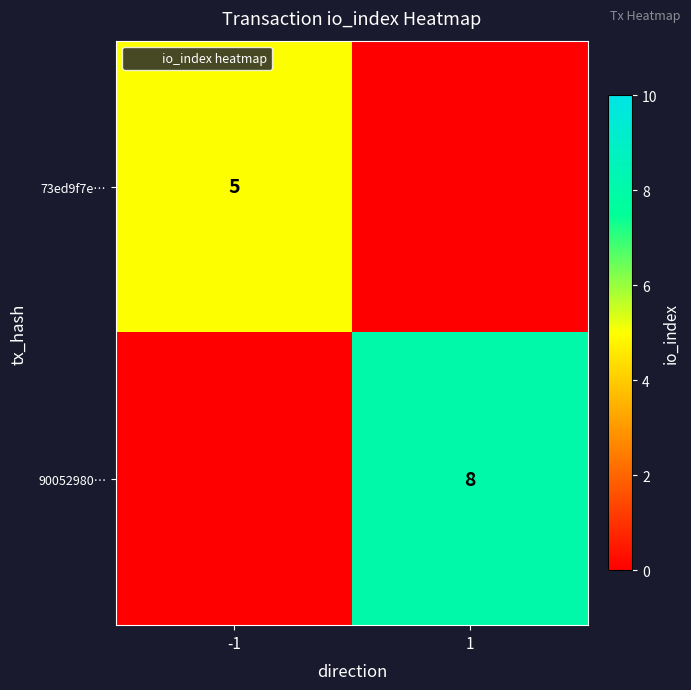

Which series has the largest total across all categories?

90052980…